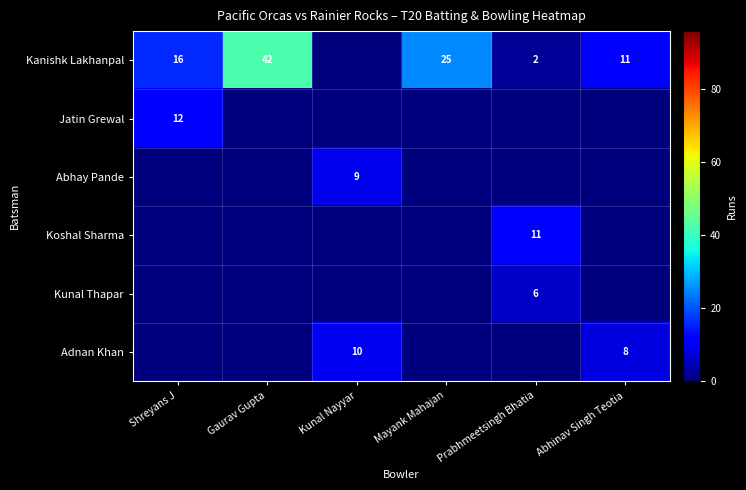

What is the difference between the Kanishk Lakhanpal values at Gaurav Gupta and Abhinav Singh Teotia?

31